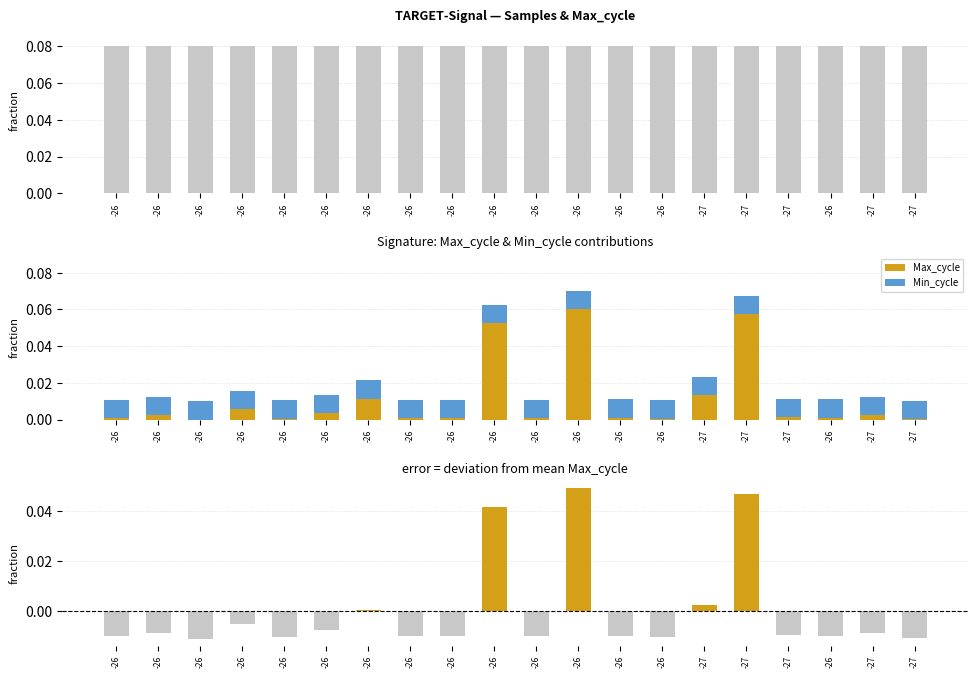

True or false: Max_cycle has a value of 0.1 at -26.

False